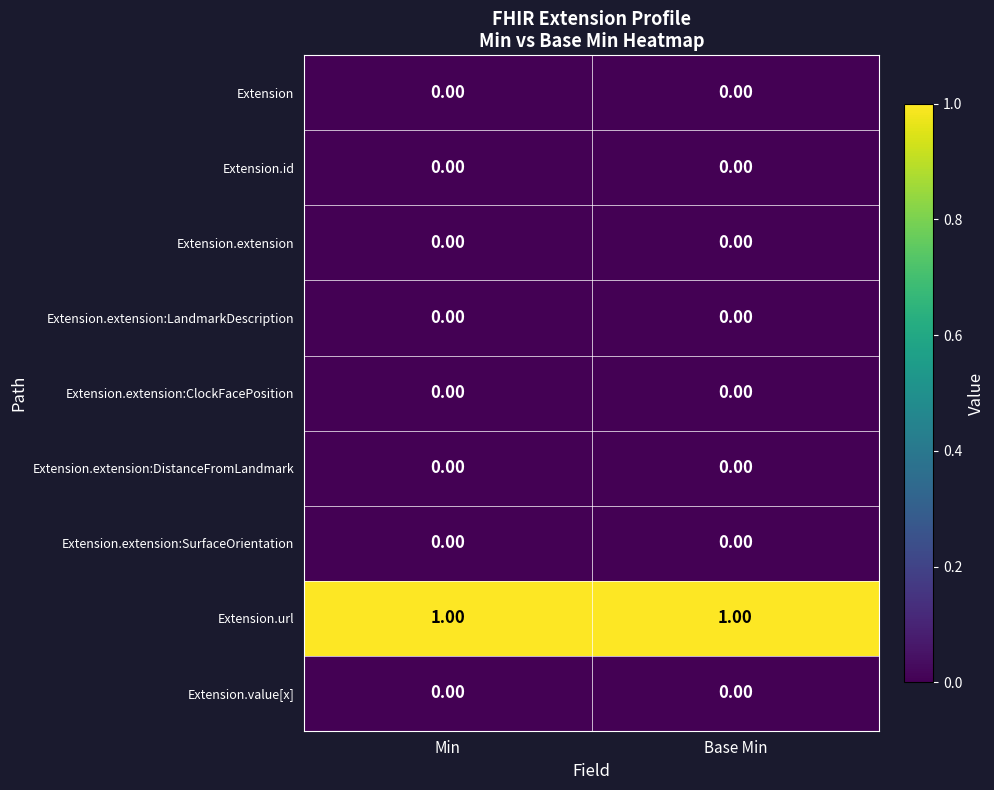

What is the total value across all series at Base Min?

1